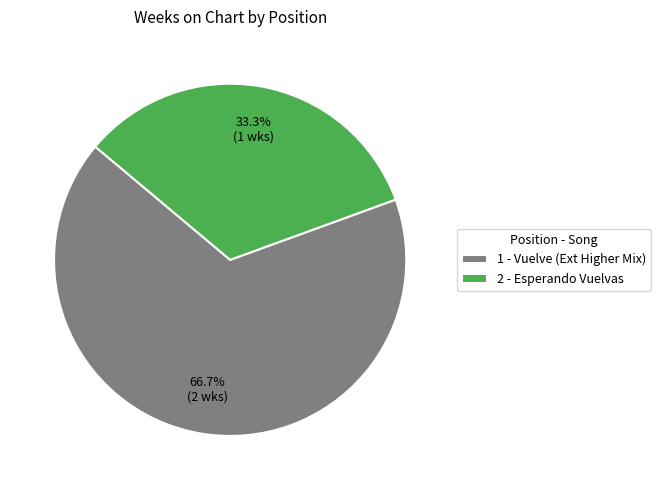

Approximately how many times larger is the value at 2 - Esperando Vuelvas compared to 1 - Vuelve (Ext Higher Mix)?

0.5